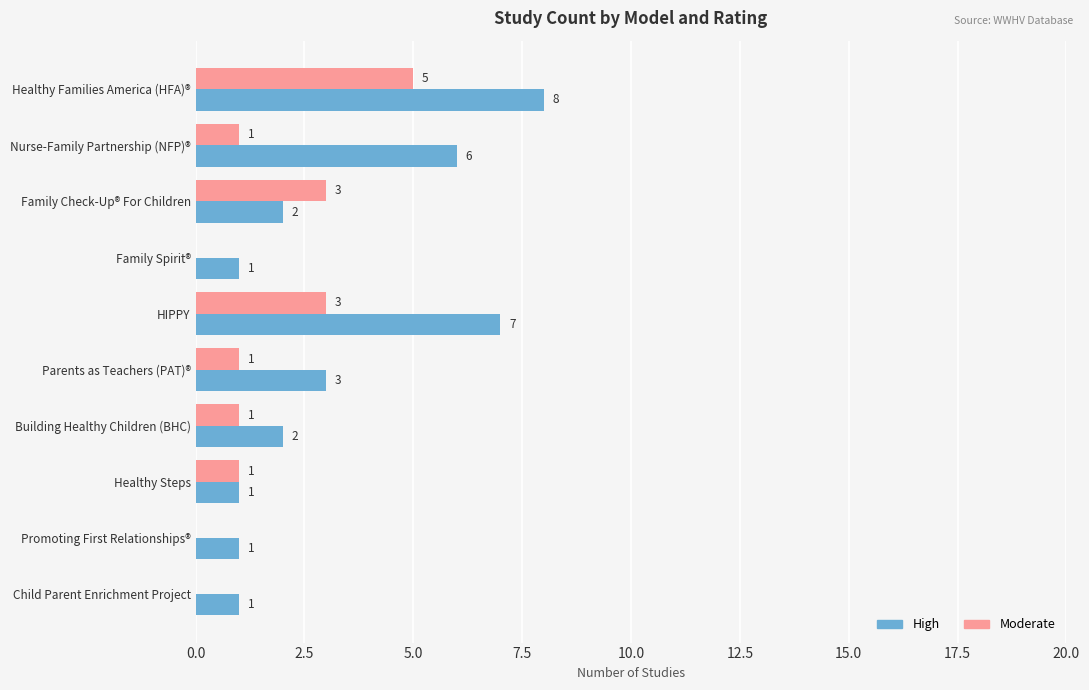

Is the value of Moderate at Child Parent Enrichment Project greater than the value of High at HIPPY?

No